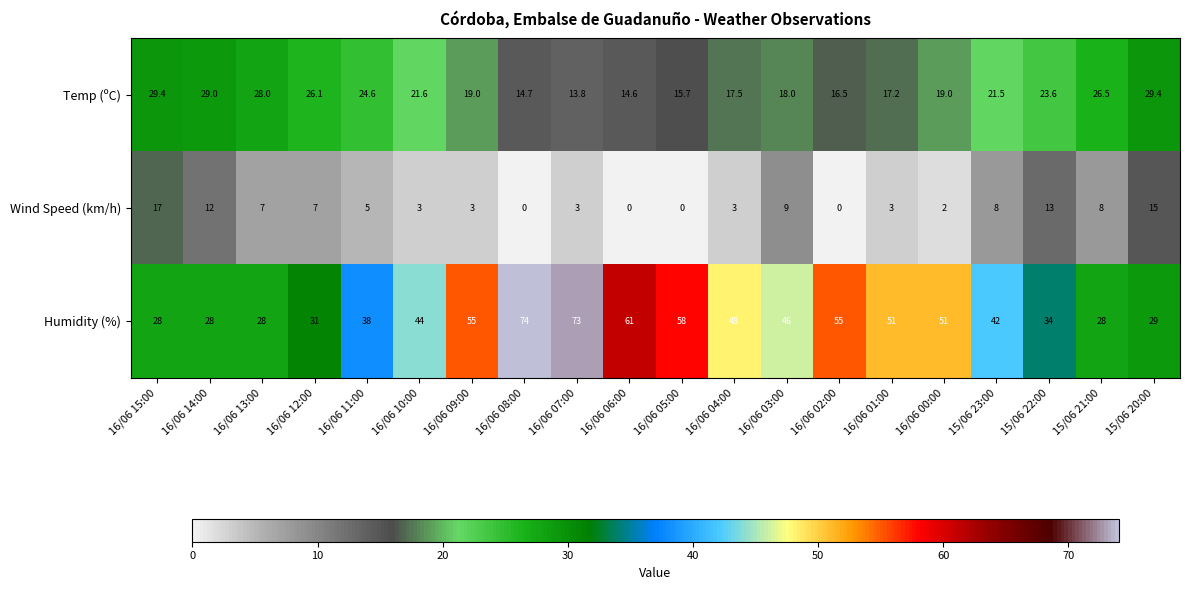

Read the Humidity (%) value at 16/06 12:00.

31.0